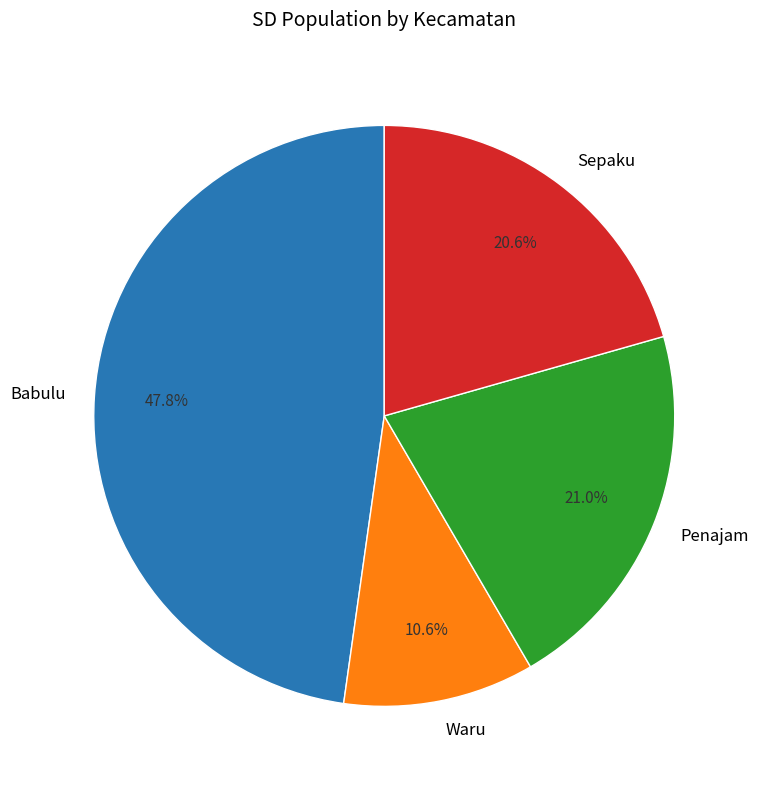

How many slices are in this pie chart?

4